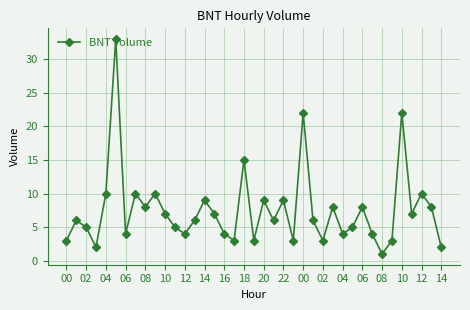

Reading right to left, what are all the values shown in this chart?

2	8	10	7	22	3	1	4	8	5	4	8	3	6	22	3	9	6	9	3	15	3	4	7	9	6	4	5	7	10	8	10	4	33	10	2	5	6	3